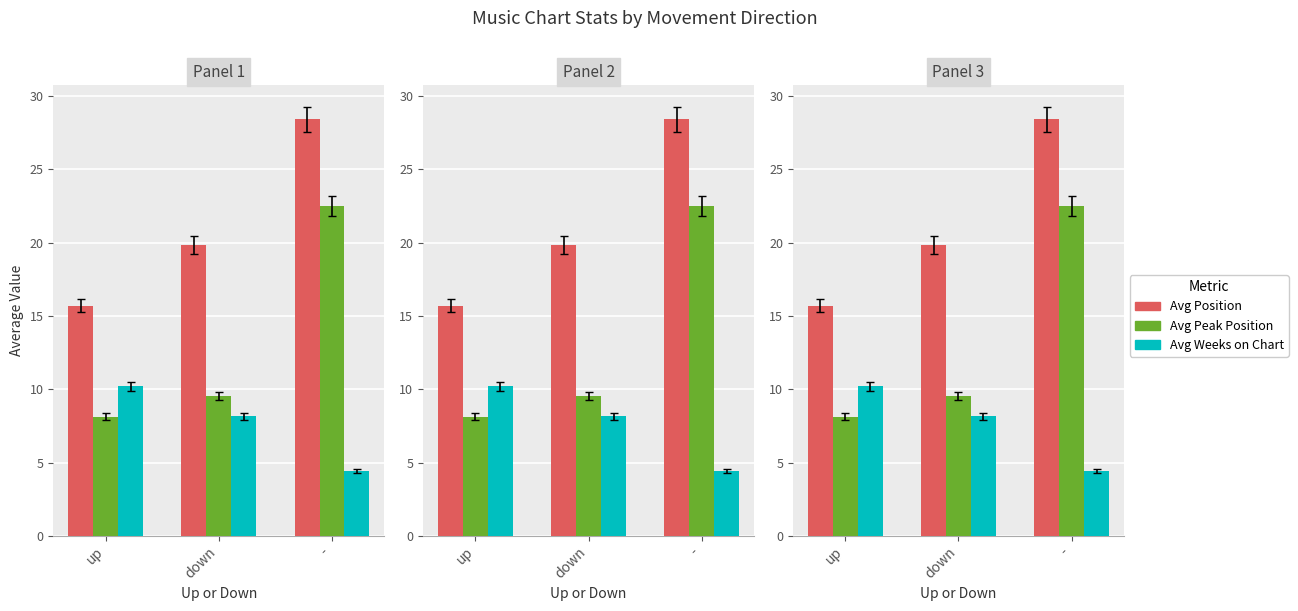

Is it true that Avg Peak Position equals 22.5 at -?

True